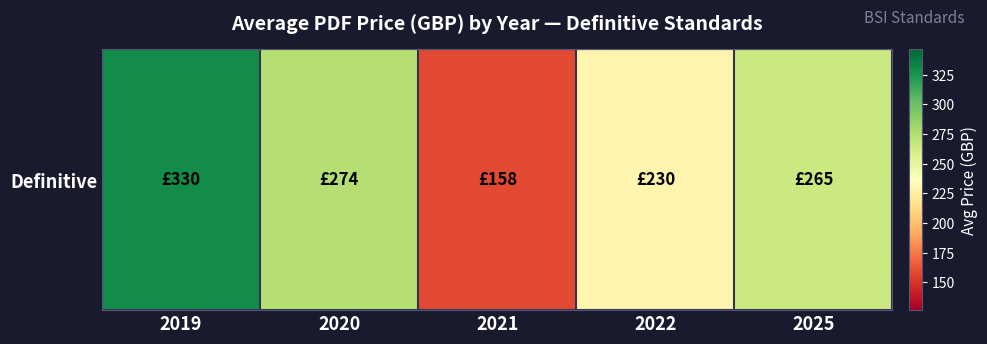

Reading right to left, extract all data points from this chart.

264.8	229.5	158.0	274.0	330.0